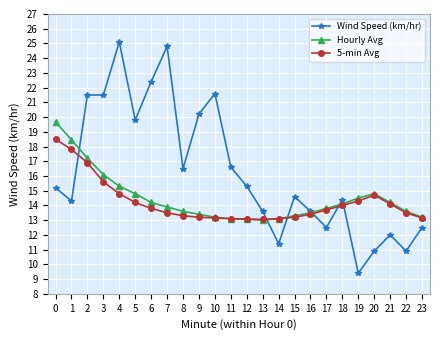

Rank the series by their maximum value, from lowest to highest.

5-min Avg, Hourly Avg, Wind Speed (km/hr)